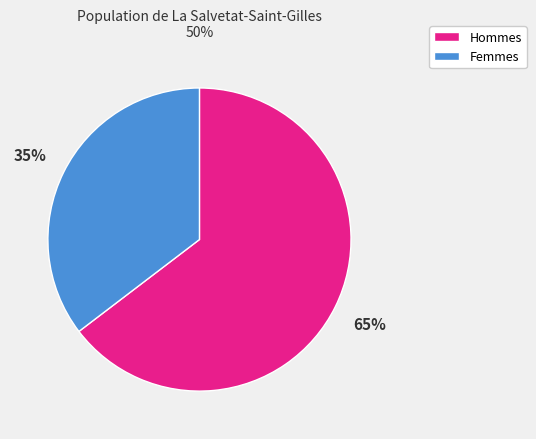

Is there a majority slice in this chart?

Yes